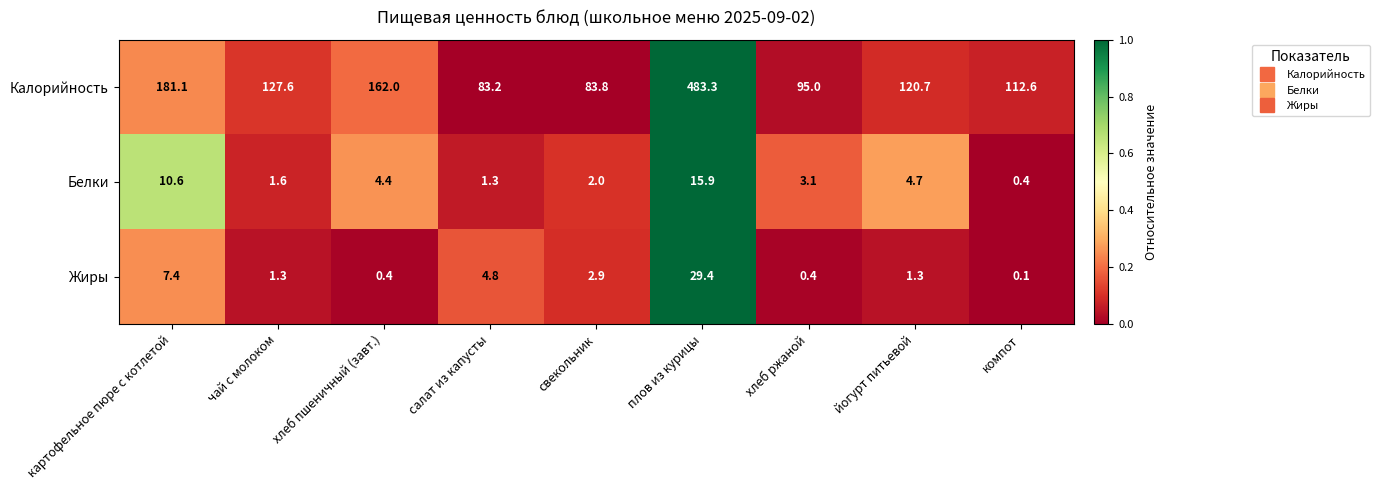

The Жиры series shows 0.2 at хлеб ржаной. True or false?

False